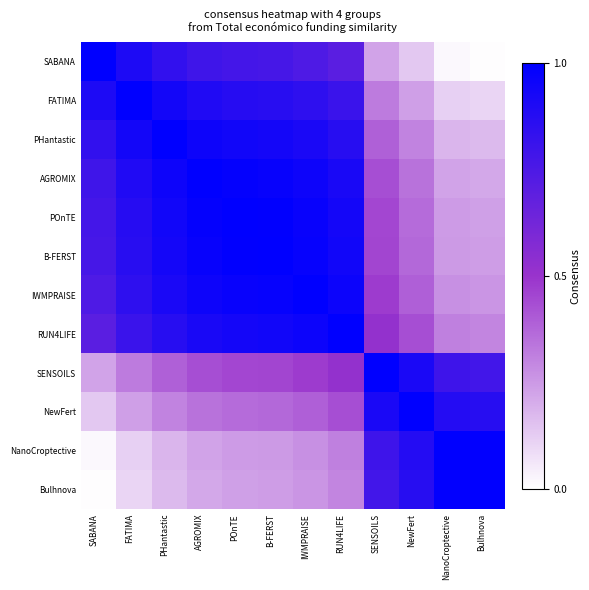

Reading left to right, transcribe all the data shown in this chart.

SABANA: SABANA=1.0	FATIMA=0.9	PHantastic=0.8	AGROMIX=0.8	POnTE=0.8	B-FERST=0.8	IWMPRAISE=0.7	RUN4LIFE=0.7	SENSOILS=0.2	NewFert=0.1	NanoCroptective=0.0	Bulhnova=0.0
FATIMA: SABANA=0.9	FATIMA=1.0	PHantastic=0.9	AGROMIX=0.9	POnTE=0.9	B-FERST=0.9	IWMPRAISE=0.8	RUN4LIFE=0.8	SENSOILS=0.3	NewFert=0.2	NanoCroptective=0.1	Bulhnova=0.1
PHantastic: SABANA=0.8	FATIMA=0.9	PHantastic=1.0	AGROMIX=1.0	POnTE=0.9	B-FERST=0.9	IWMPRAISE=0.9	RUN4LIFE=0.9	SENSOILS=0.4	NewFert=0.3	NanoCroptective=0.2	Bulhnova=0.2
AGROMIX: SABANA=0.8	FATIMA=0.9	PHantastic=1.0	AGROMIX=1.0	POnTE=1.0	B-FERST=1.0	IWMPRAISE=1.0	RUN4LIFE=0.9	SENSOILS=0.4	NewFert=0.3	NanoCroptective=0.2	Bulhnova=0.2
POnTE: SABANA=0.8	FATIMA=0.9	PHantastic=0.9	AGROMIX=1.0	POnTE=1.0	B-FERST=1.0	IWMPRAISE=1.0	RUN4LIFE=0.9	SENSOILS=0.4	NewFert=0.4	NanoCroptective=0.2	Bulhnova=0.2
B-FERST: SABANA=0.8	FATIMA=0.9	PHantastic=0.9	AGROMIX=1.0	POnTE=1.0	B-FERST=1.0	IWMPRAISE=1.0	RUN4LIFE=0.9	SENSOILS=0.5	NewFert=0.4	NanoCroptective=0.2	Bulhnova=0.2
IWMPRAISE: SABANA=0.7	FATIMA=0.8	PHantastic=0.9	AGROMIX=1.0	POnTE=1.0	B-FERST=1.0	IWMPRAISE=1.0	RUN4LIFE=1.0	SENSOILS=0.5	NewFert=0.4	NanoCroptective=0.3	Bulhnova=0.3
RUN4LIFE: SABANA=0.7	FATIMA=0.8	PHantastic=0.9	AGROMIX=0.9	POnTE=0.9	B-FERST=0.9	IWMPRAISE=1.0	RUN4LIFE=1.0	SENSOILS=0.5	NewFert=0.4	NanoCroptective=0.3	Bulhnova=0.3
SENSOILS: SABANA=0.2	FATIMA=0.3	PHantastic=0.4	AGROMIX=0.4	POnTE=0.4	B-FERST=0.5	IWMPRAISE=0.5	RUN4LIFE=0.5	SENSOILS=1.0	NewFert=0.9	NanoCroptective=0.8	Bulhnova=0.8
NewFert: SABANA=0.1	FATIMA=0.2	PHantastic=0.3	AGROMIX=0.3	POnTE=0.4	B-FERST=0.4	IWMPRAISE=0.4	RUN4LIFE=0.4	SENSOILS=0.9	NewFert=1.0	NanoCroptective=0.9	Bulhnova=0.9
NanoCroptective: SABANA=0.0	FATIMA=0.1	PHantastic=0.2	AGROMIX=0.2	POnTE=0.2	B-FERST=0.2	IWMPRAISE=0.3	RUN4LIFE=0.3	SENSOILS=0.8	NewFert=0.9	NanoCroptective=1.0	Bulhnova=1.0
Bulhnova: SABANA=0.0	FATIMA=0.1	PHantastic=0.2	AGROMIX=0.2	POnTE=0.2	B-FERST=0.2	IWMPRAISE=0.3	RUN4LIFE=0.3	SENSOILS=0.8	NewFert=0.9	NanoCroptective=1.0	Bulhnova=1.0